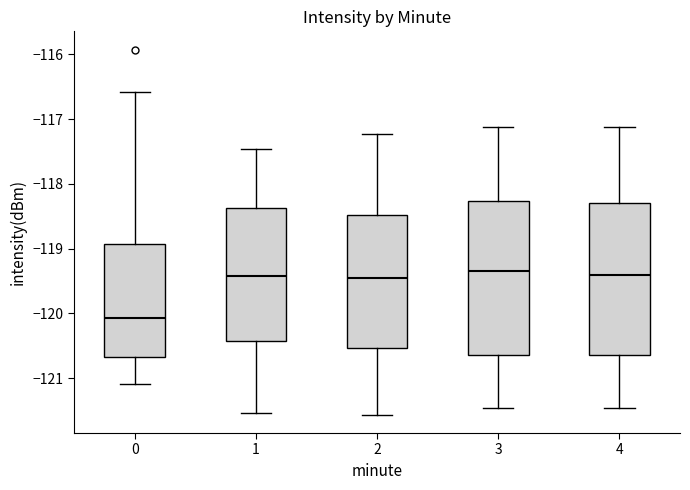

Reading left to right, read every box against the y-axis: the position of its median line, the range the box covers, and the ends of its whiskers. The values are not printed on the chart, so give them approximately, as read against the axis.

0: median -120.1, box -120.7 to -118.9, whiskers -121.1 to -116.6
1: median -119.4, box -120.4 to -118.4, whiskers -121.5 to -117.5
2: median -119.5, box -120.5 to -118.5, whiskers -121.6 to -117.2
3: median -119.3, box -120.7 to -118.3, whiskers -121.5 to -117.1
4: median -119.4, box -120.7 to -118.3, whiskers -121.5 to -117.1